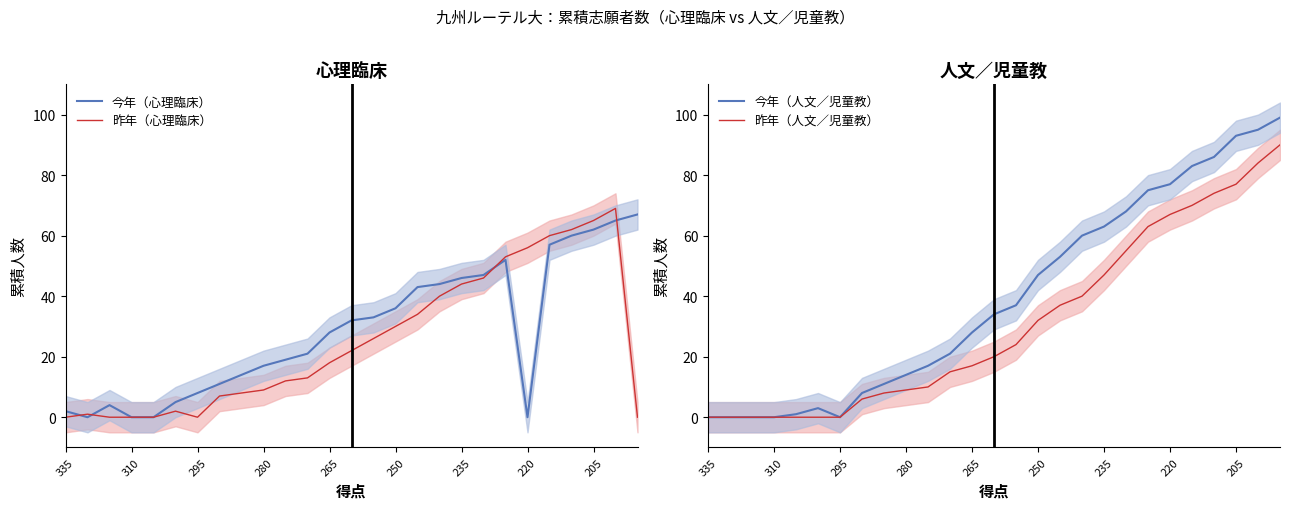

At how many categories does at least one series exceed 53?

10